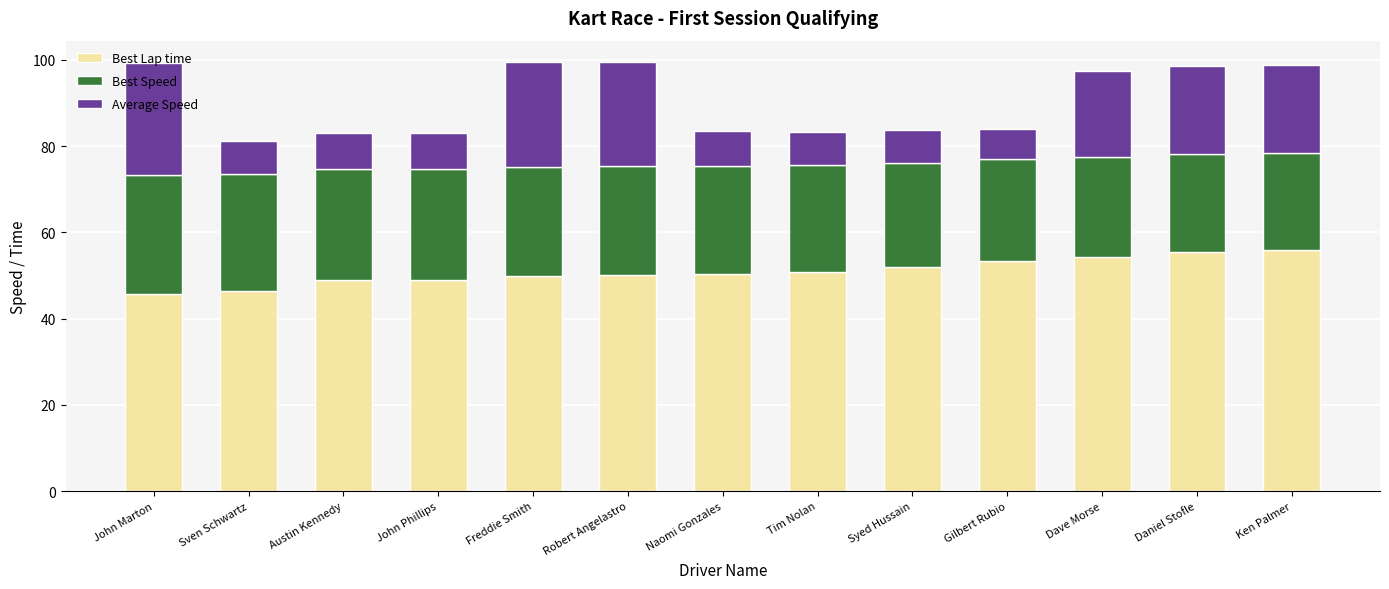

Are the bars grouped side by side (vs. stacked)?

No